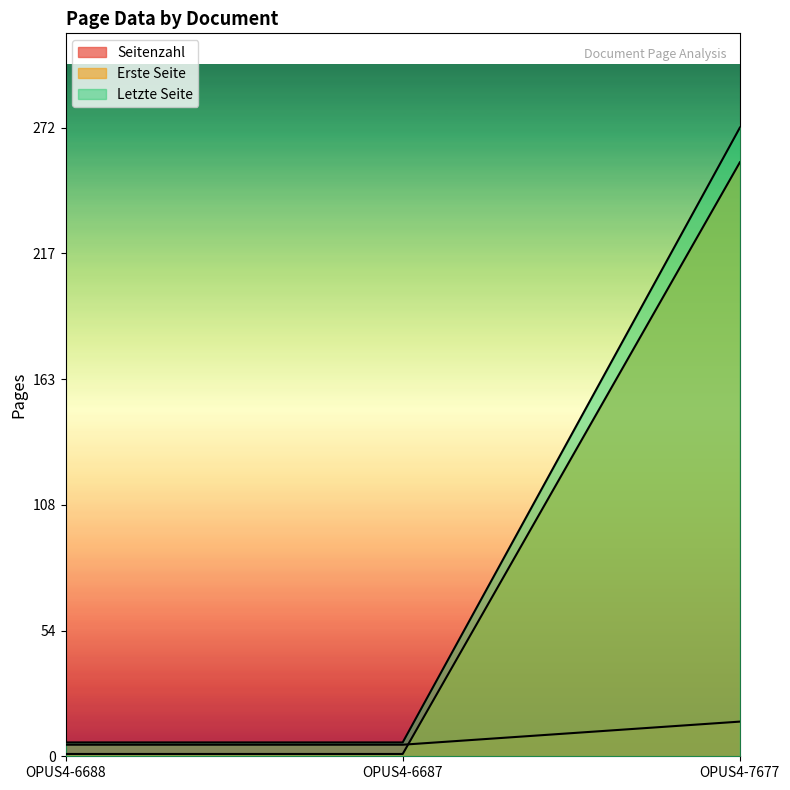

How many lines are shown in the chart?

3